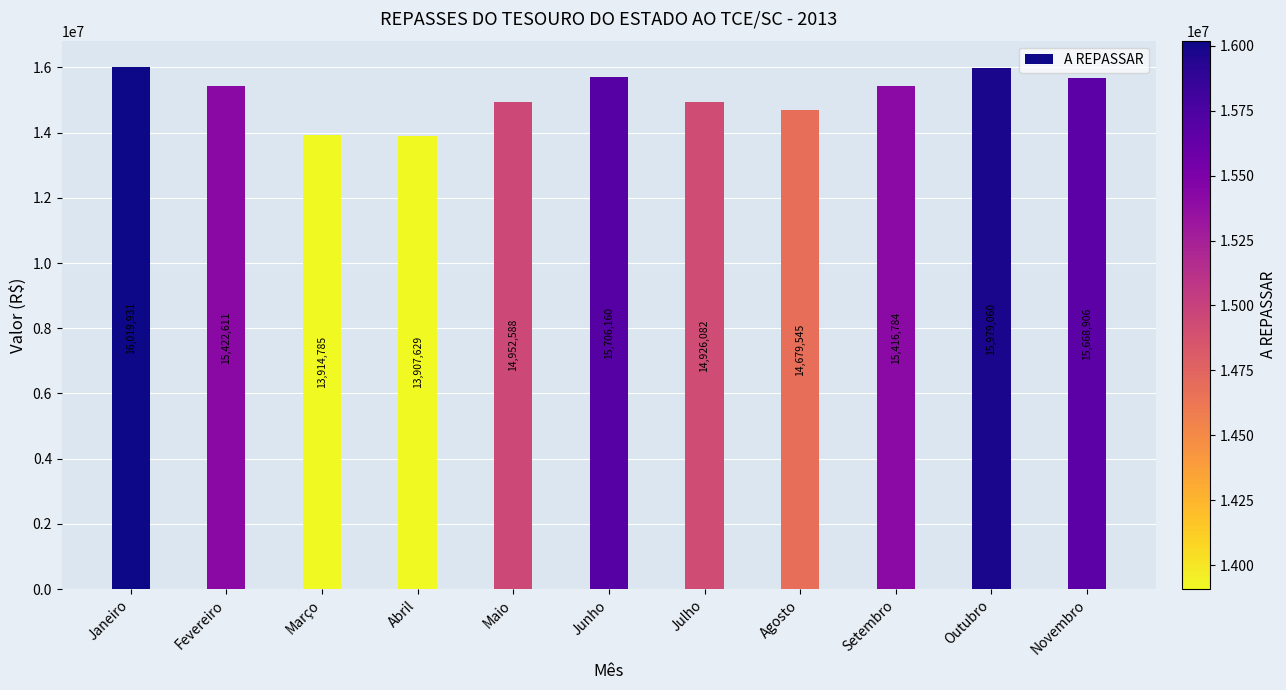

What is the ratio of the value at Junho to the value at Fevereiro?

1.0